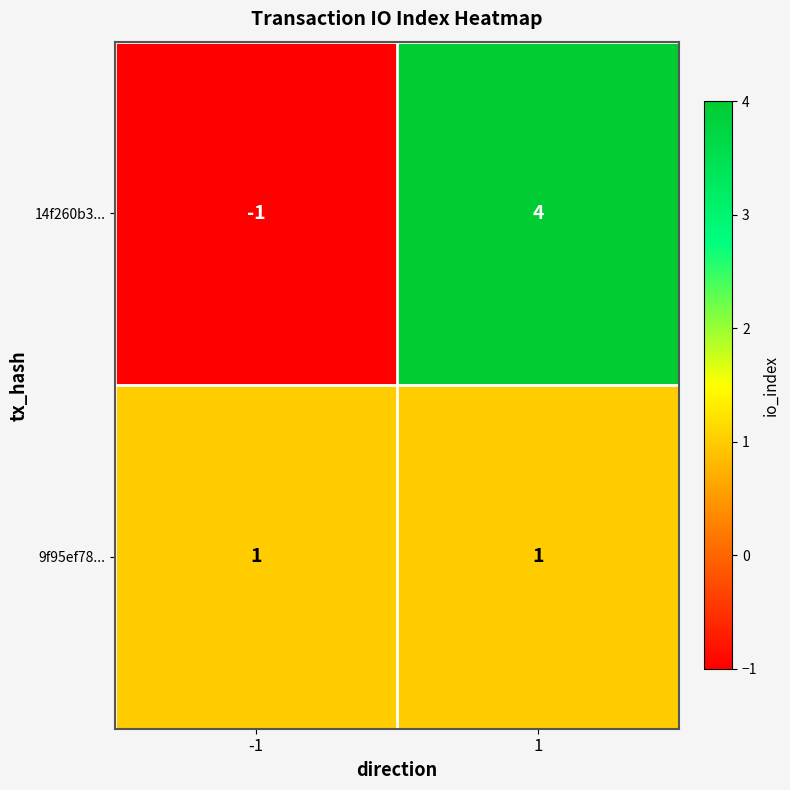

Which series has the largest total across all categories?

14f260b3...